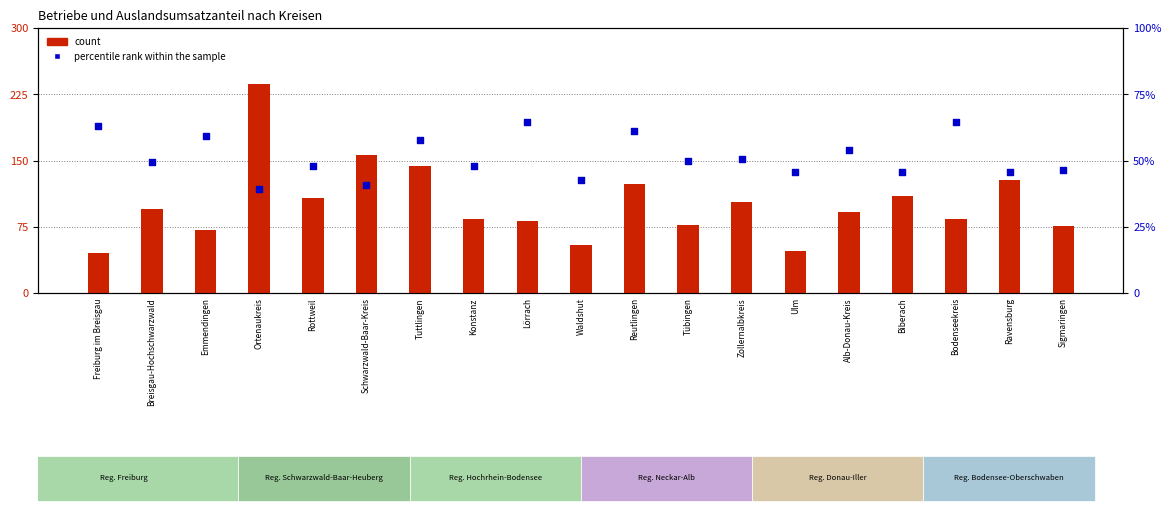

At which category is the sum across all series the highest?

Ortenaukreis